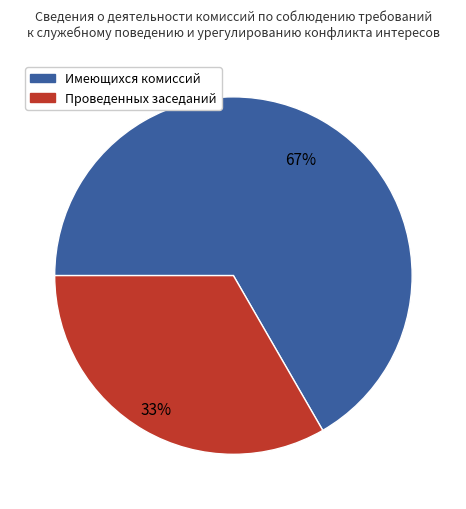

Is there a majority slice in this chart?

Yes